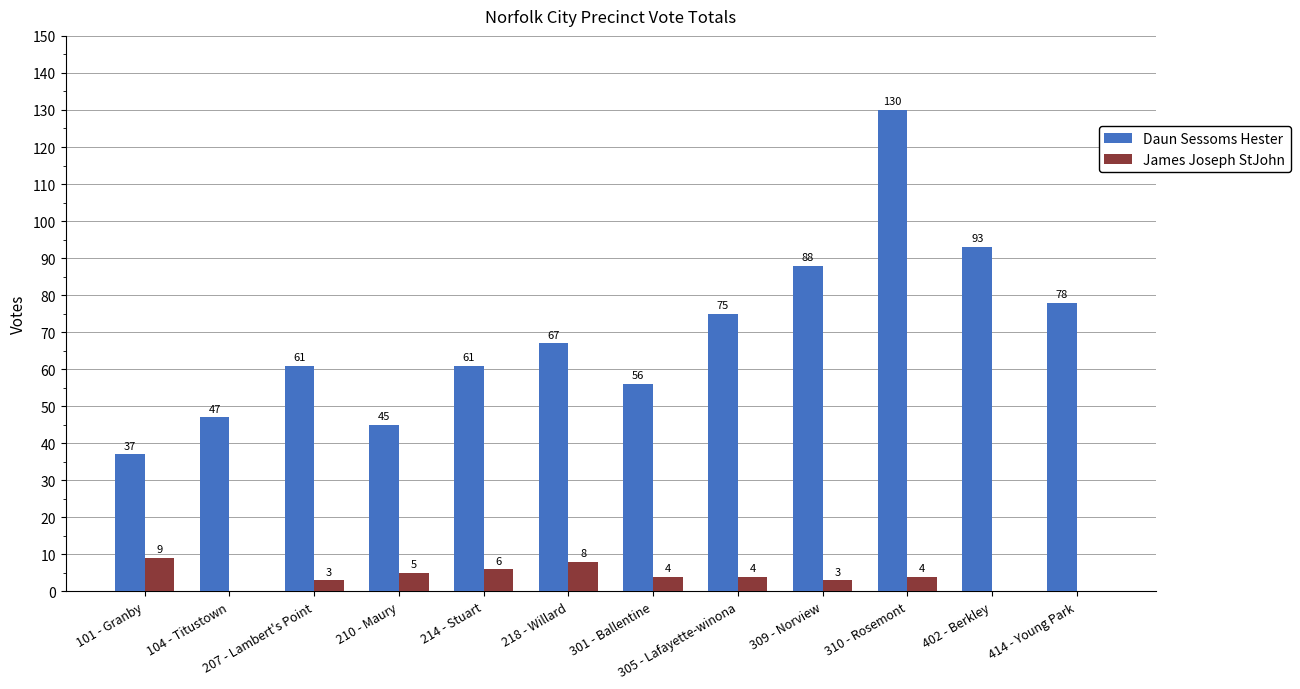

What is the sum of all James Joseph StJohn values?

46